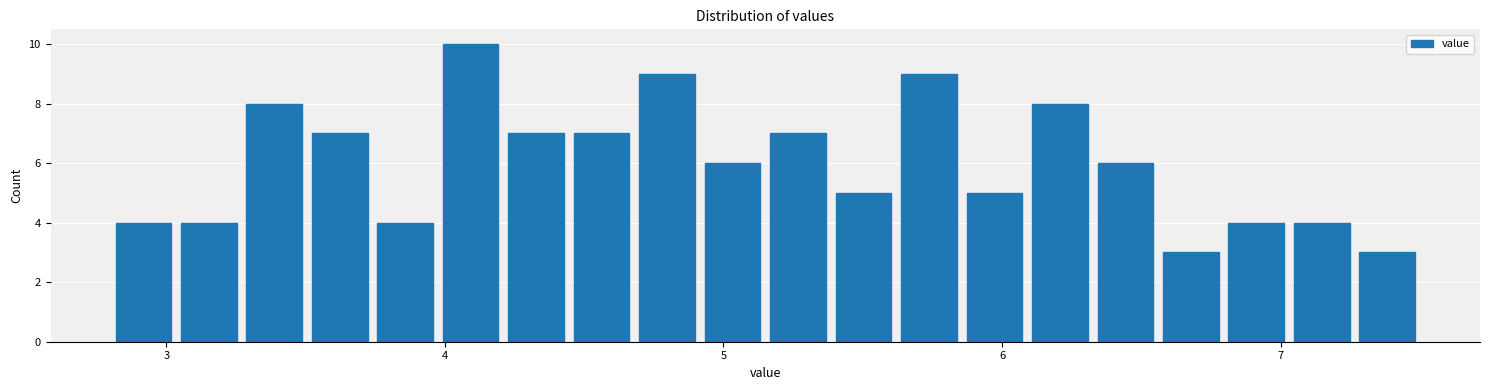

Around what value on the x-axis is the tallest bar? Give the approximate position of its centre, as read against the axis.

4.1